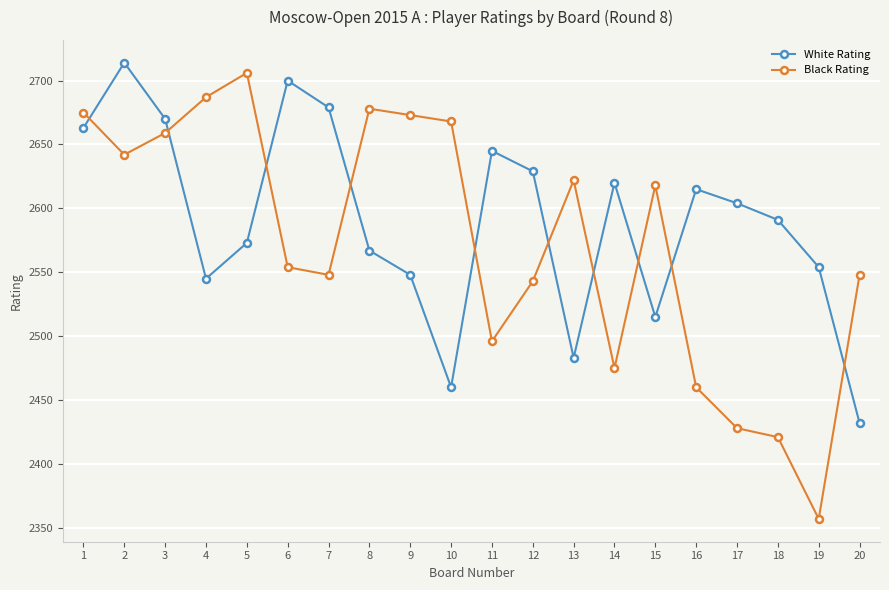

What is the spread (max minus min) of values at 11?

149